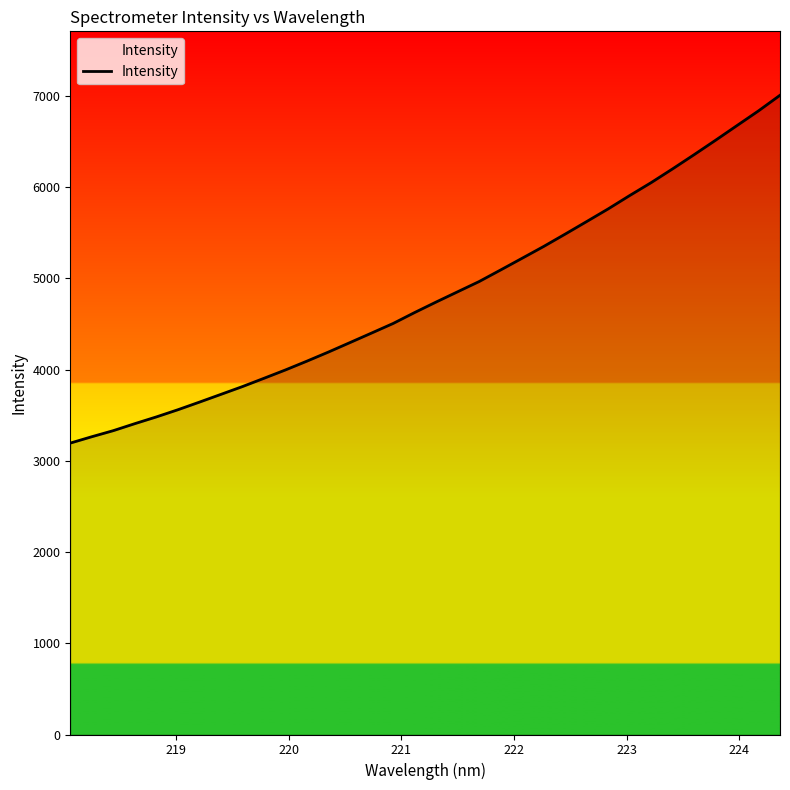

What is the maximum value shown in the chart?

7007.3